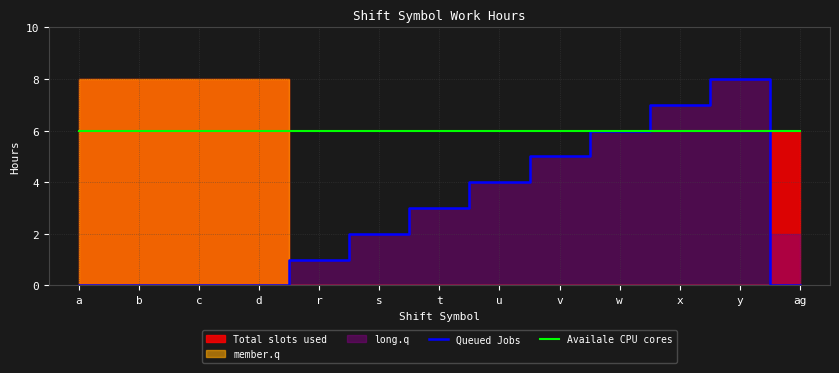

Reading left to right, list all the values displayed in this chart.

Queued Jobs: a=0	b=0	c=0	d=0	r=1	s=2	t=3	u=4	v=5	w=6	x=7	y=8	ag=0
Availale CPU cores: a=6	b=6	c=6	d=6	r=6	s=6	t=6	u=6	v=6	w=6	x=6	y=6	ag=6